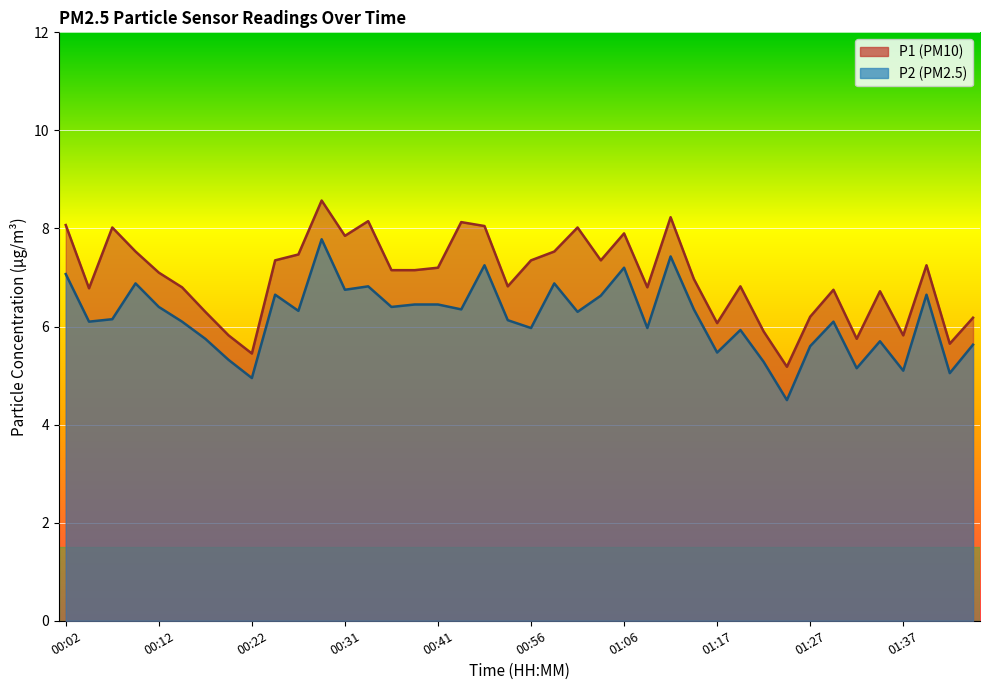

How many data points in P2 are less than 6?

15